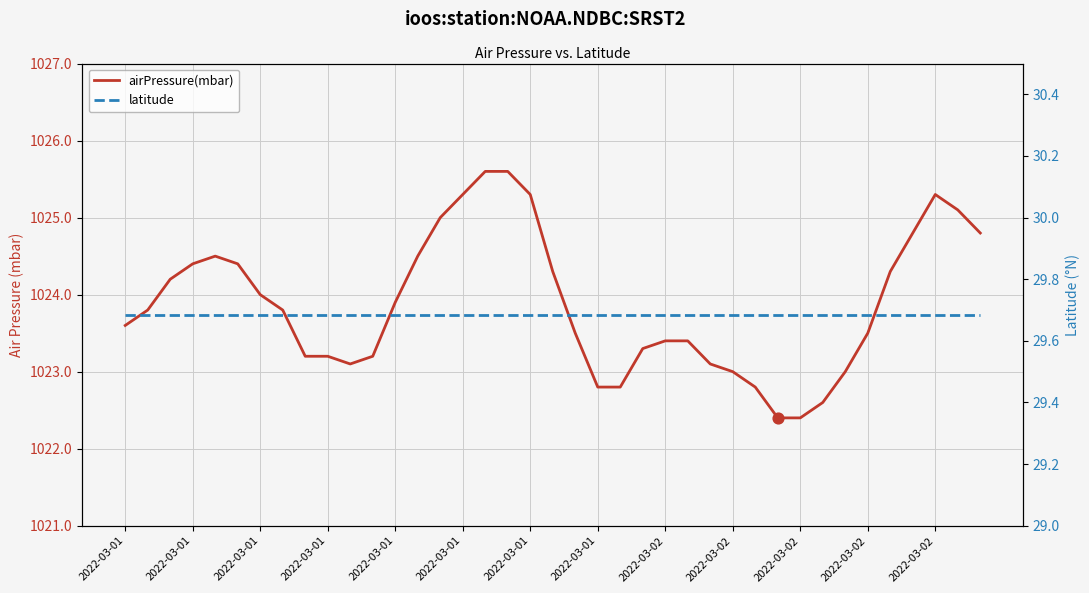

Which series reaches the minimum Y coordinate?

latitude